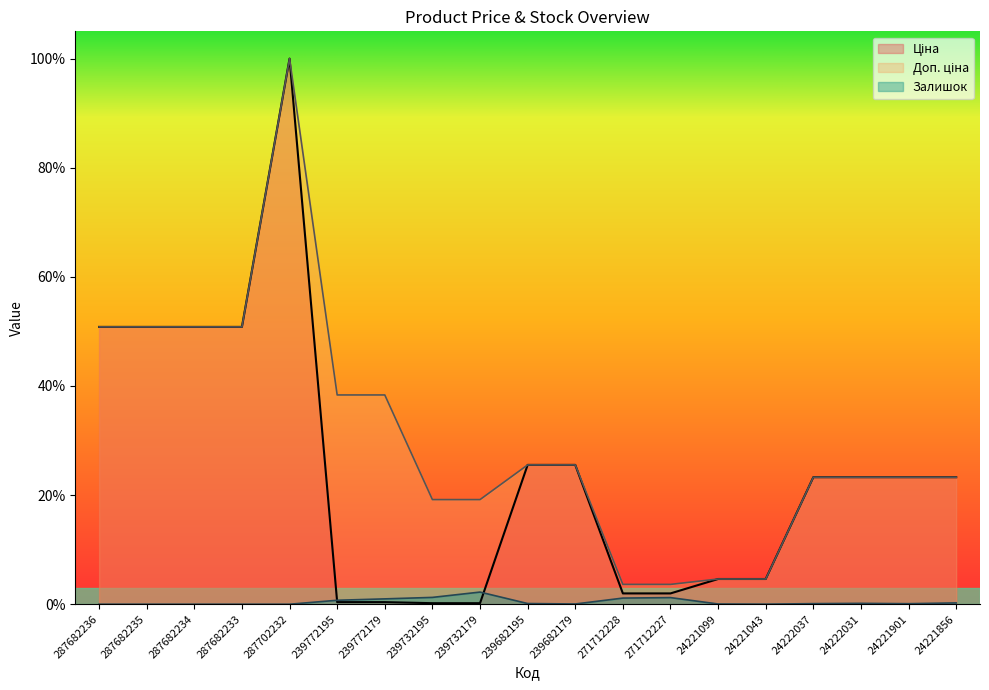

At how many categories does at least one series exceed 0?

19